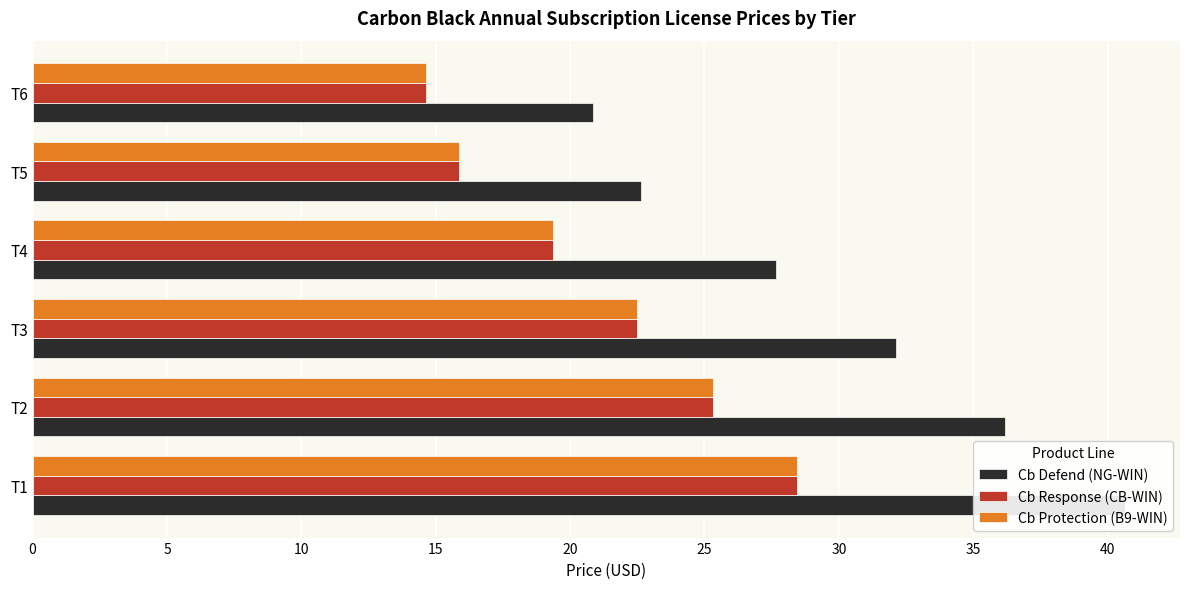

What is the sum of all Cb Response (CB-WIN) values?

126.1